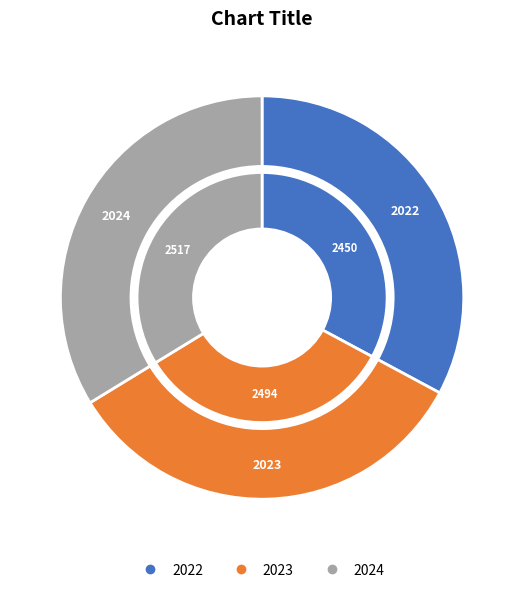

Is 2023 the majority of the pie?

No